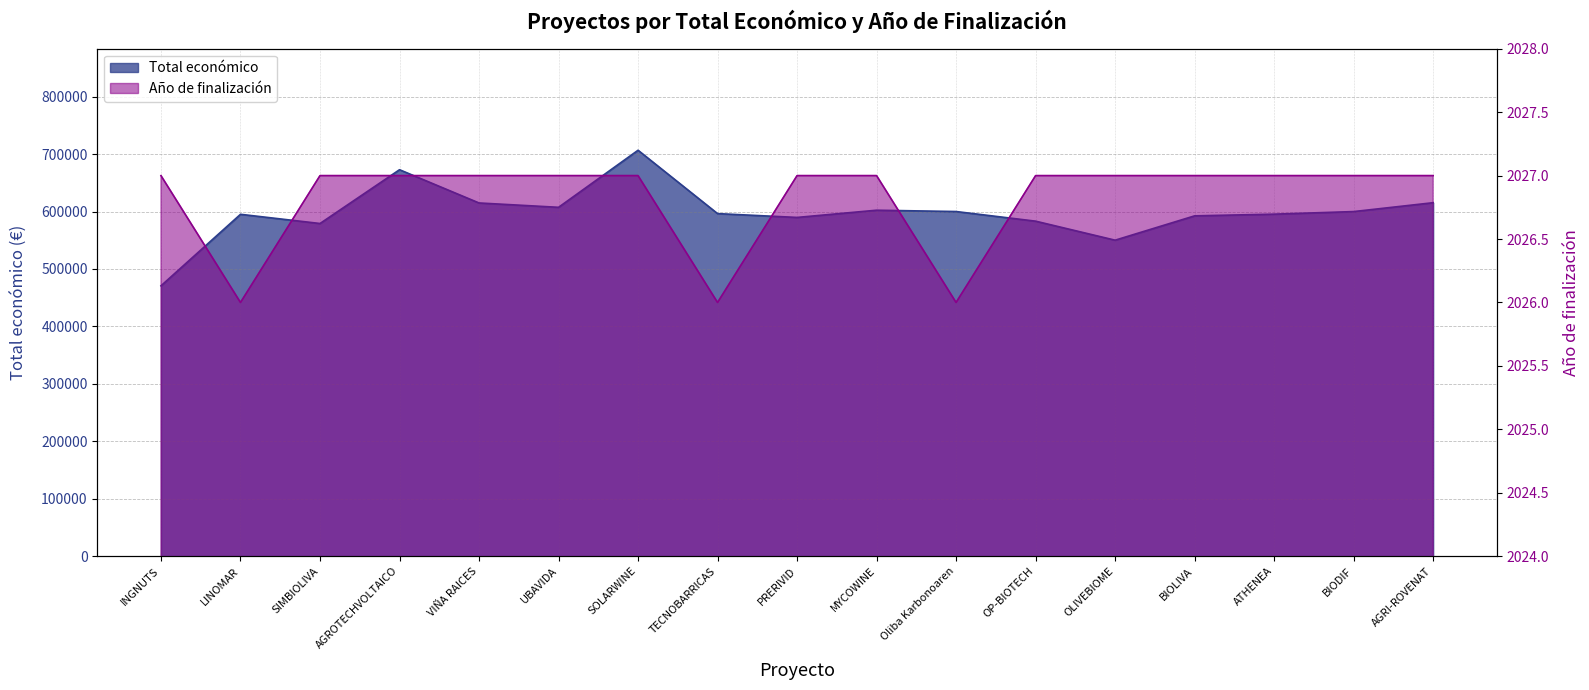

Is it true that Total económico equals 602295.4 at MYCOWINE?

True